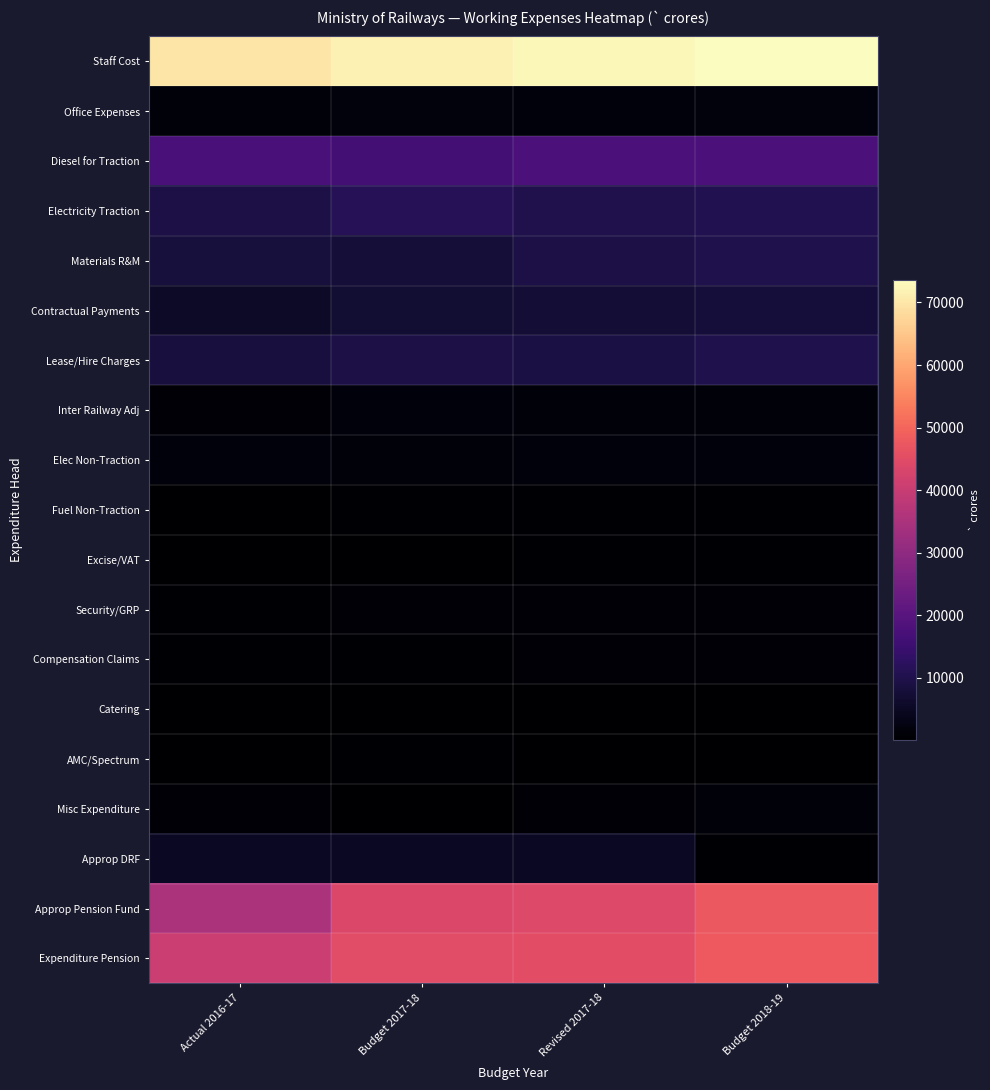

Reading left to right, list all the values displayed in this chart.

Staff Cost: Actual 2016-17=69713.2	Budget 2017-18=71879.5	Revised 2017-18=72705.6	Budget 2018-19=76451.9
Office Expenses: Actual 2016-17=1303.5	Budget 2017-18=2037.4	Revised 2017-18=1597.6	Budget 2018-19=1983.4
Diesel for Traction: Actual 2016-17=17069.4	Budget 2017-18=16349.6	Revised 2017-18=17614.4	Budget 2018-19=17700.0
Electricity Traction: Actual 2016-17=9289.5	Budget 2017-18=11287.5	Revised 2017-18=10115.4	Budget 2018-19=10500.0
Materials R&M: Actual 2016-17=8112.4	Budget 2017-18=7753.1	Revised 2017-18=9318.4	Budget 2018-19=10065.3
Contractual Payments: Actual 2016-17=5794.3	Budget 2017-18=7192.5	Revised 2017-18=7360.7	Budget 2018-19=7869.3
Lease/Hire Charges: Actual 2016-17=8598.1	Budget 2017-18=9452.1	Revised 2017-18=9078.8	Budget 2018-19=10056.4
Inter Railway Adj: Actual 2016-17=852.4	Budget 2017-18=1770.8	Revised 2017-18=1238.3	Budget 2018-19=1424.5
Elec Non-Traction: Actual 2016-17=1664.5	Budget 2017-18=1484.4	Revised 2017-18=1696.0	Budget 2018-19=1754.8
Fuel Non-Traction: Actual 2016-17=276.5	Budget 2017-18=356.2	Revised 2017-18=381.7	Budget 2018-19=373.6
Excise/VAT: Actual 2016-17=101.7	Budget 2017-18=110.4	Revised 2017-18=530.0	Budget 2018-19=482.2
Security/GRP: Actual 2016-17=612.4	Budget 2017-18=998.5	Revised 2017-18=636.9	Budget 2018-19=702.0
Compensation Claims: Actual 2016-17=555.5	Budget 2017-18=461.3	Revised 2017-18=701.2	Budget 2018-19=762.6
Catering: Actual 2016-17=51.1	Budget 2017-18=60.5	Revised 2017-18=50.2	Budget 2018-19=49.2
AMC/Spectrum: Actual 2016-17=279.2	Budget 2017-18=346.1	Revised 2017-18=311.1	Budget 2018-19=331.4
Misc Expenditure: Actual 2016-17=933.6	Budget 2017-18=310.0	Revised 2017-18=1087.5	Budget 2018-19=1234.5
Approp DRF: Actual 2016-17=5200.0	Budget 2017-18=5000.0	Revised 2017-18=5000.0	Budget 2018-19=500.0
Approp Pension Fund: Actual 2016-17=35100.0	Budget 2017-18=43700.0	Revised 2017-18=44200.0	Budget 2018-19=47600.0
Expenditure Pension: Actual 2016-17=40462.5	Budget 2017-18=45000.0	Revised 2017-18=45250.0	Budget 2018-19=48000.0